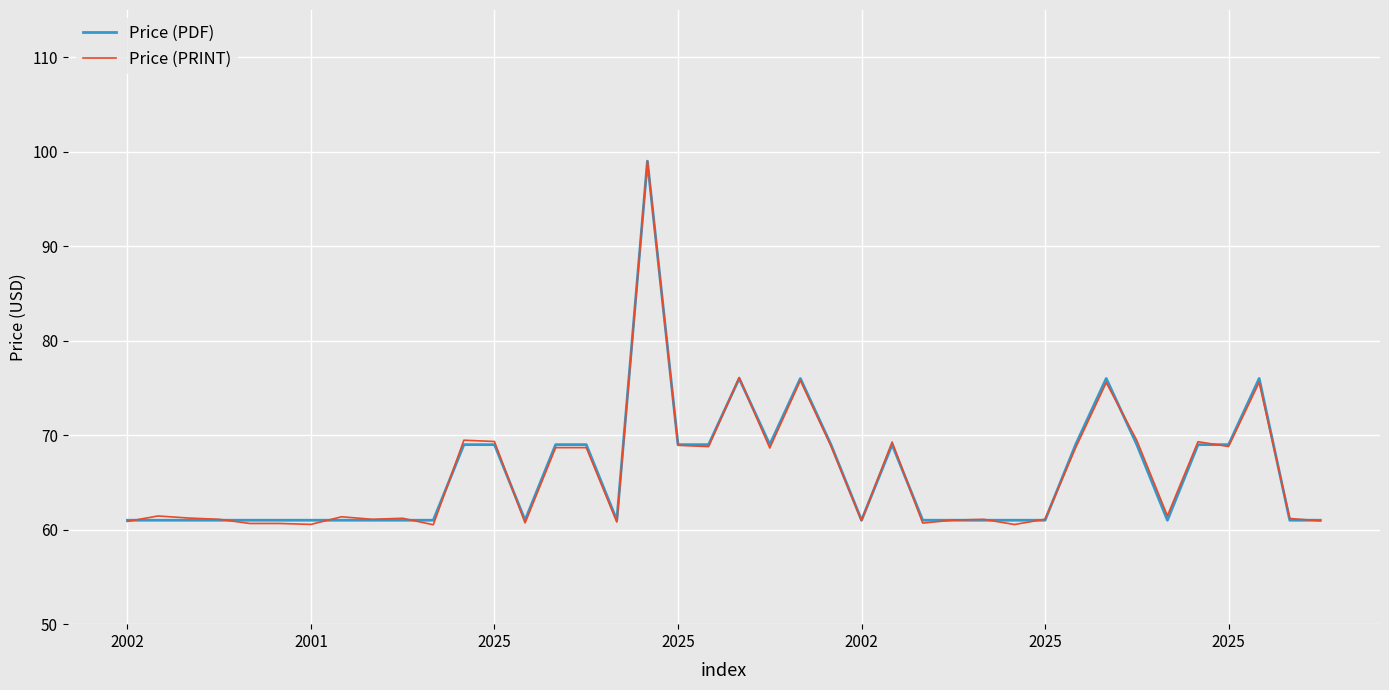

Which series has the widest spread of values?

Price (PRINT)